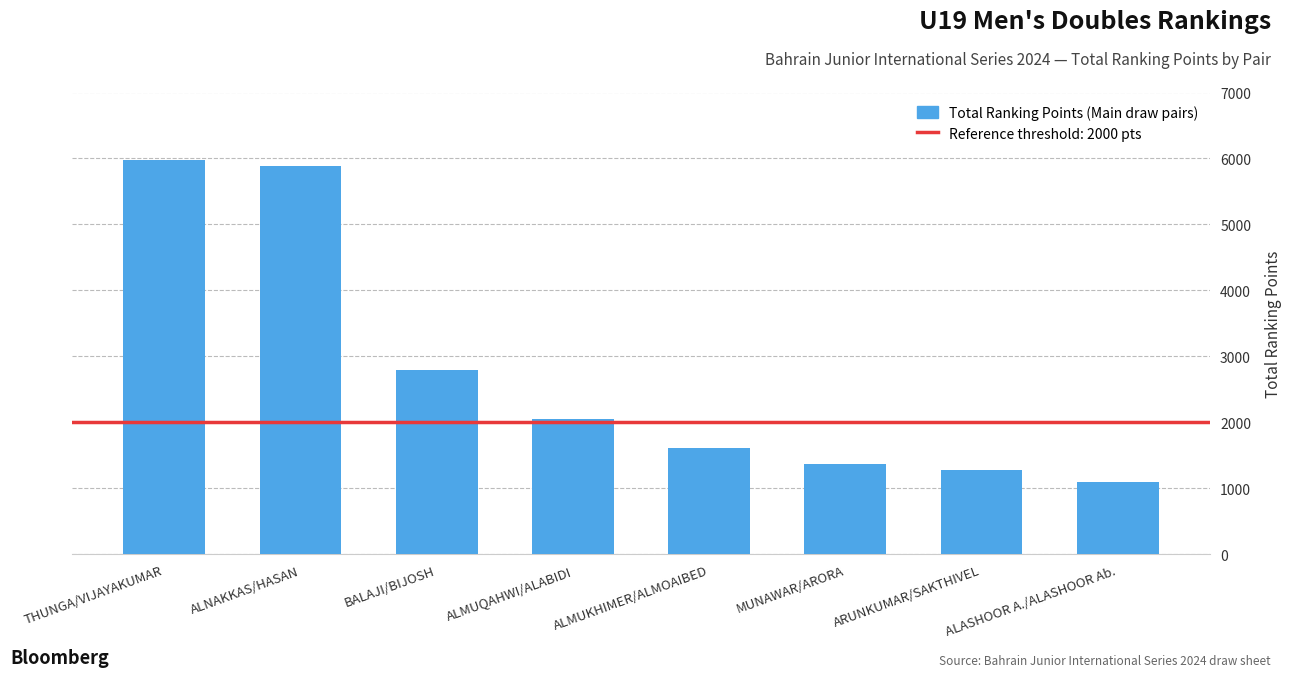

Count the number of data series in this chart.

1